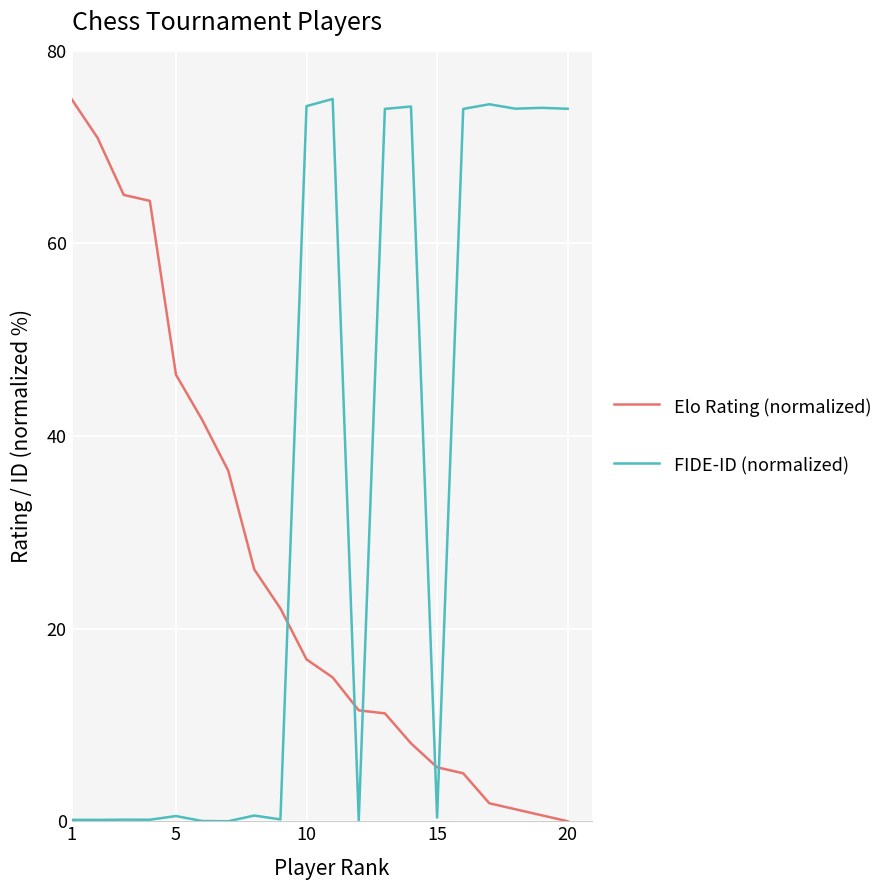

How many times do Elo Rating (normalized) and FIDE-ID (normalized) cross each other?

5